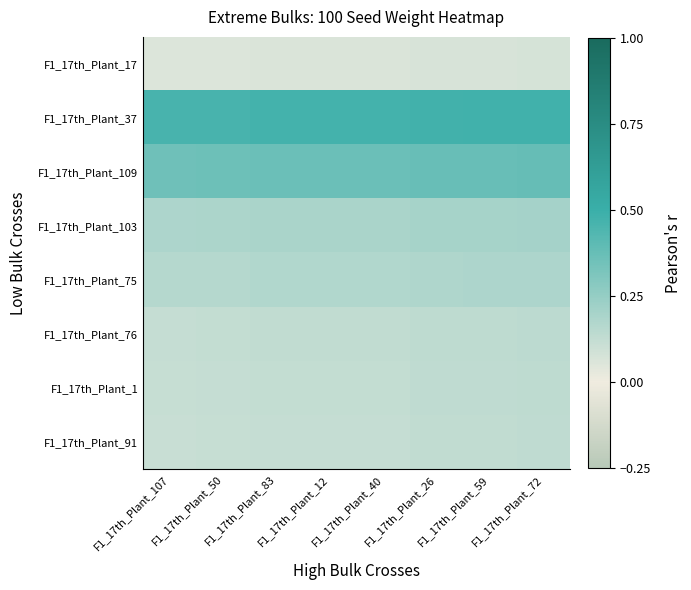

Which has a higher value, F1_17th_Plant_12 or F1_17th_Plant_107?

F1_17th_Plant_12